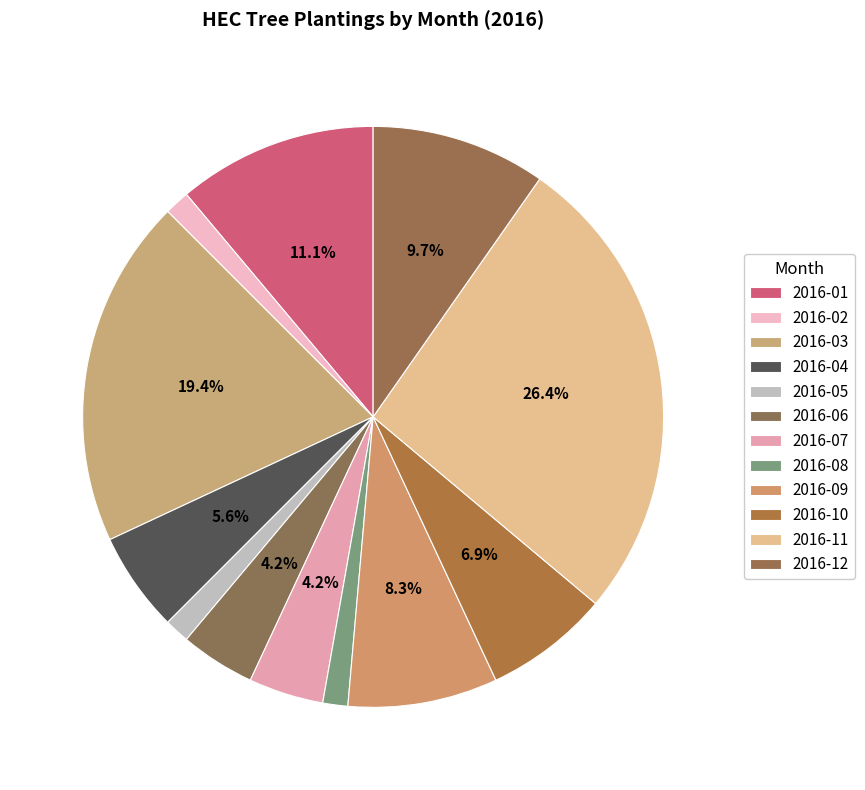

Does 2016-07 represent more than half of the total?

No